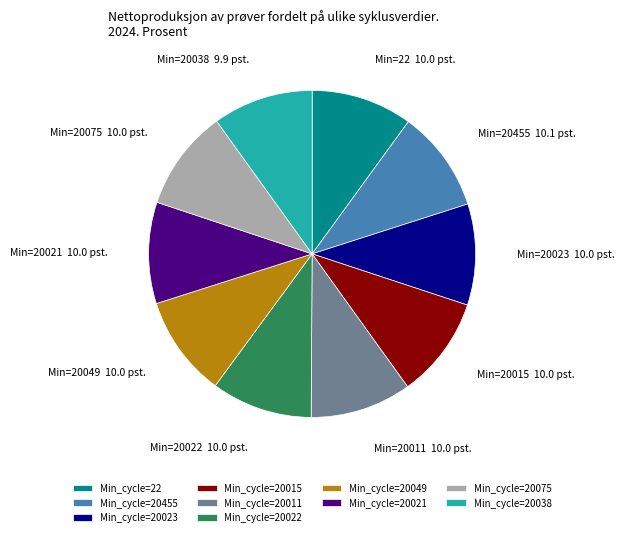

Approximately how many times larger is the value at Min_cycle=22 compared to Min_cycle=20455?

1.0